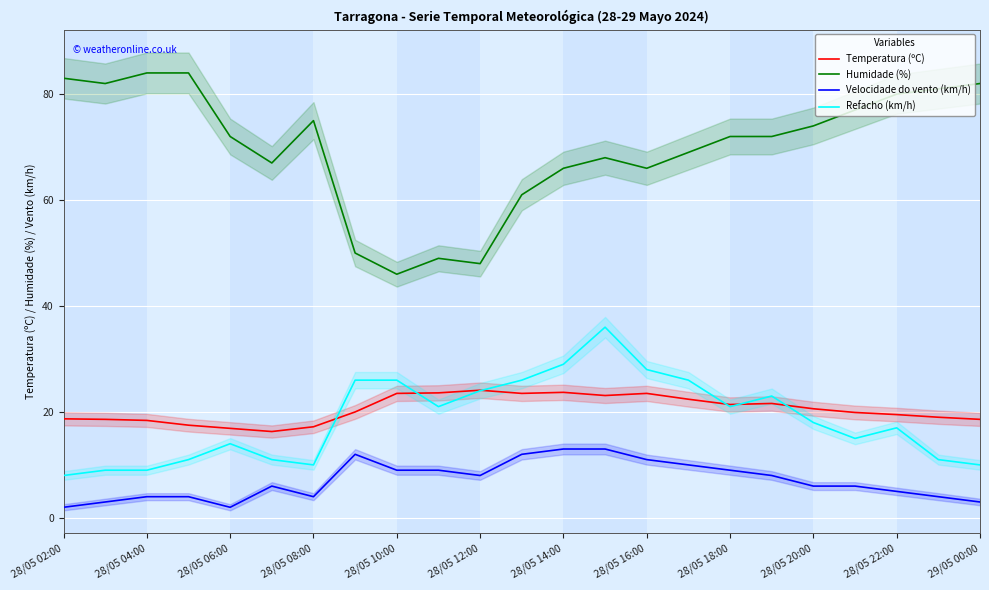

True or false: Velocidade do vento (km/h) and Humidade (%) cross at least once.

False